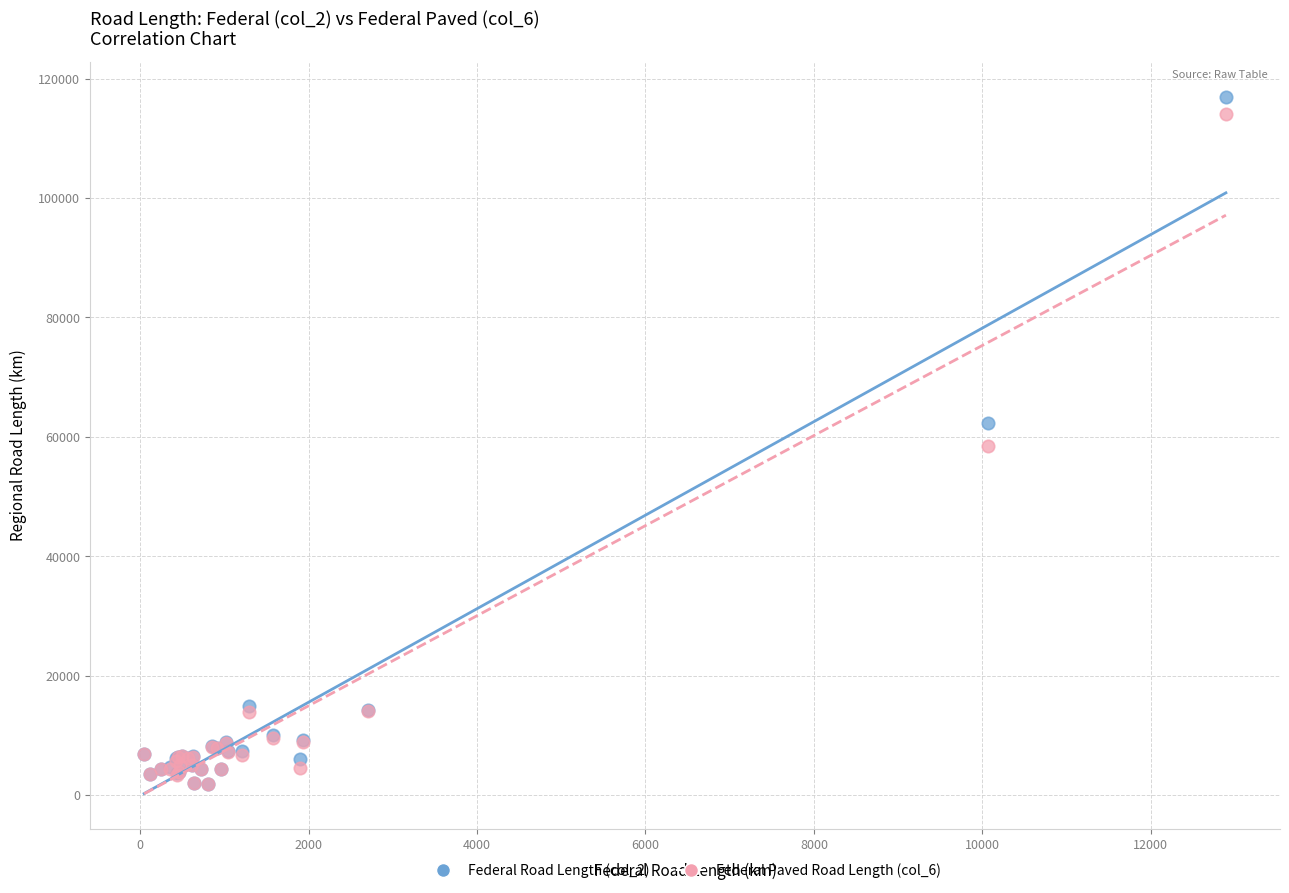

What are all the series names shown in the legend?

Federal Road Length (col_2), Federal Paved Road Length (col_6)